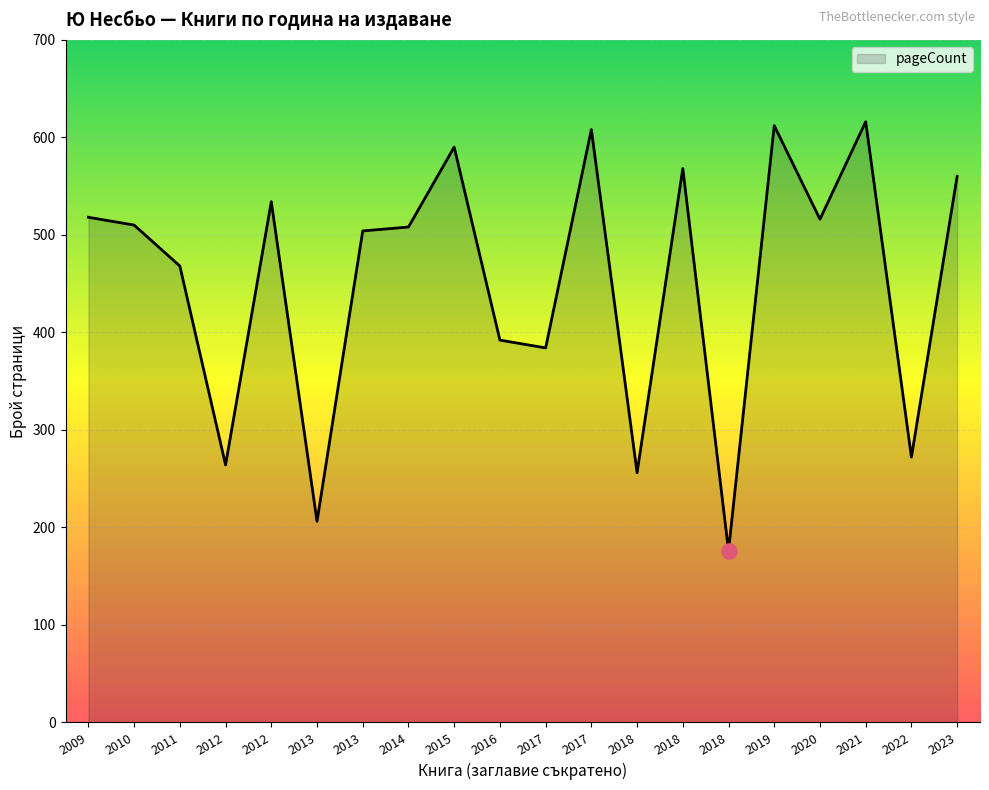

Approximately how many times larger is the value at 2009 compared to 2014?

1.0